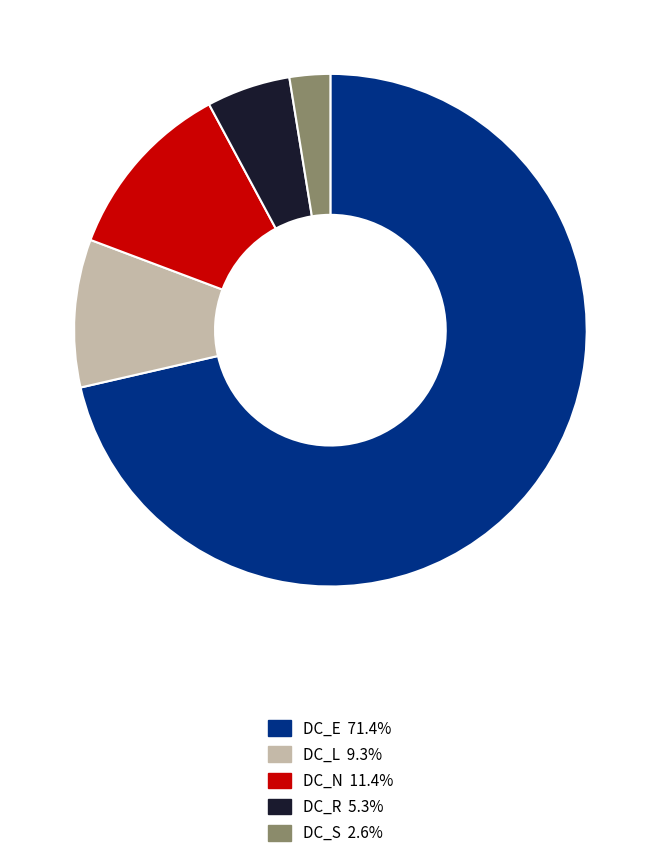

Rank the categories by value from lowest to highest.

DC_S, DC_R, DC_L, DC_N, DC_E